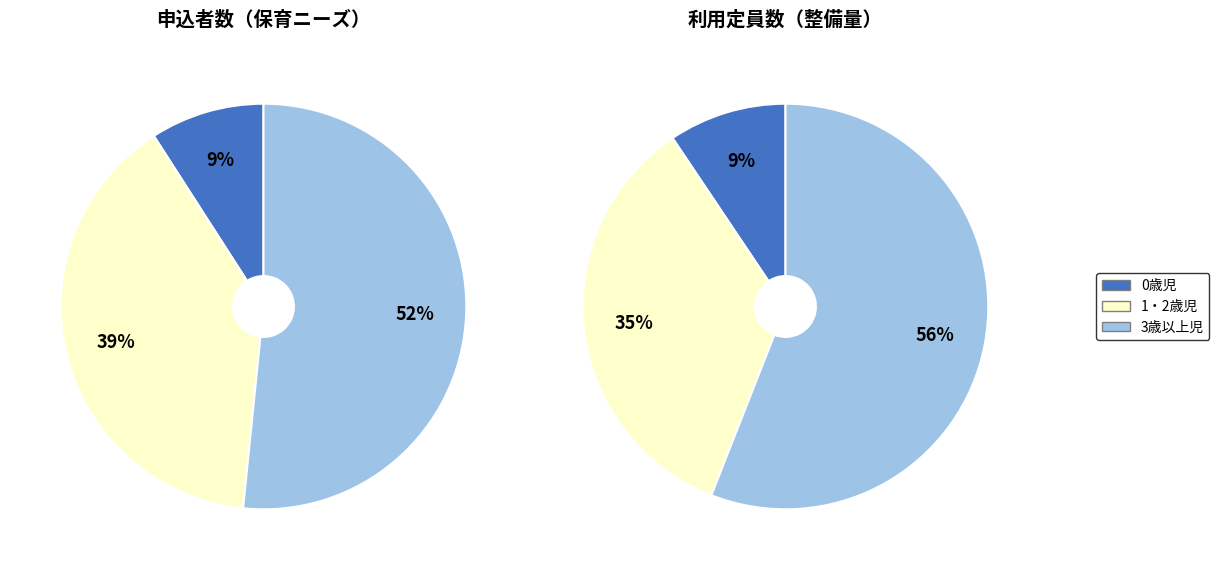

How many segments does this pie chart have?

3